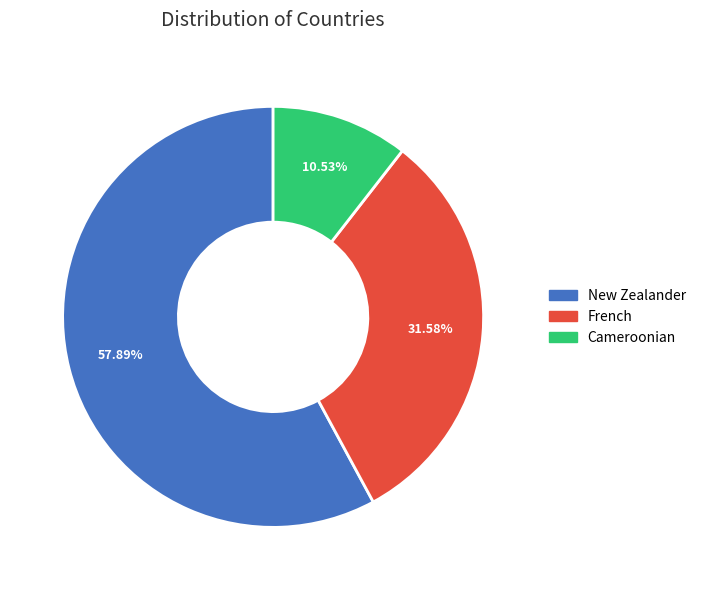

To the nearest percent, what portion does Cameroonian represent?

11%